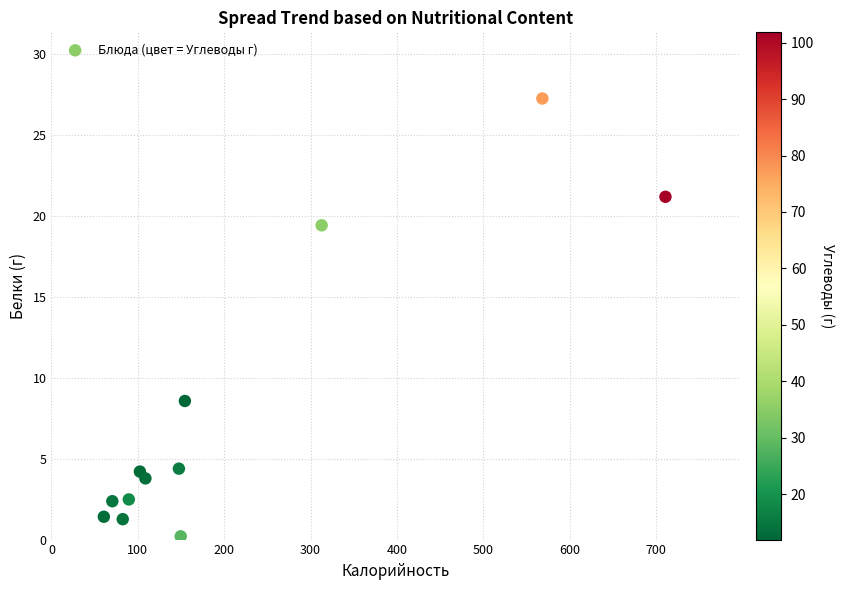

What Y value in the scatter plot is closest to 13?

8.6